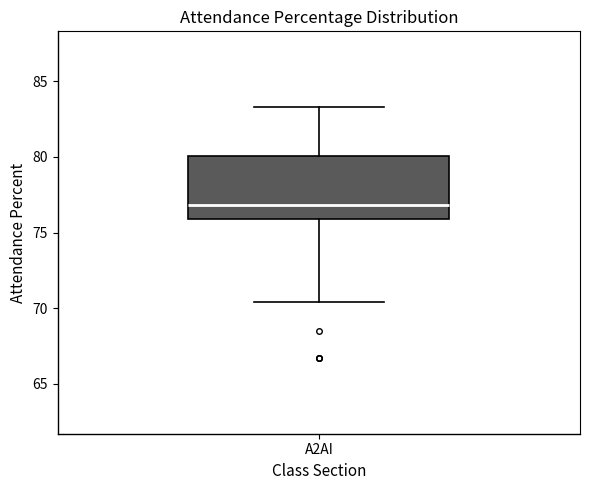

Transcribe this box plot: give where the median line is, the range the box spans, and where the two whiskers end, as read against the y-axis. The values are not printed on the chart, so give them approximately, as read against the axis.

median 77.0, box 76.0 to 80.0, whiskers 70.5 to 83.5